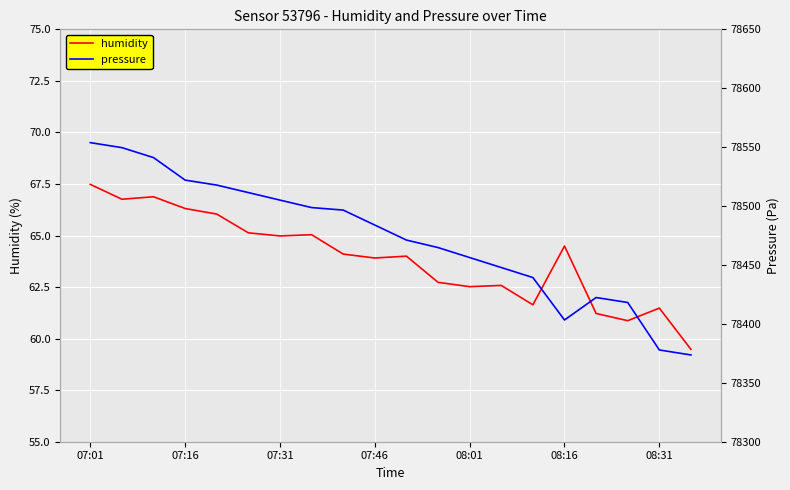

What are all the series names shown in the legend?

humidity, pressure